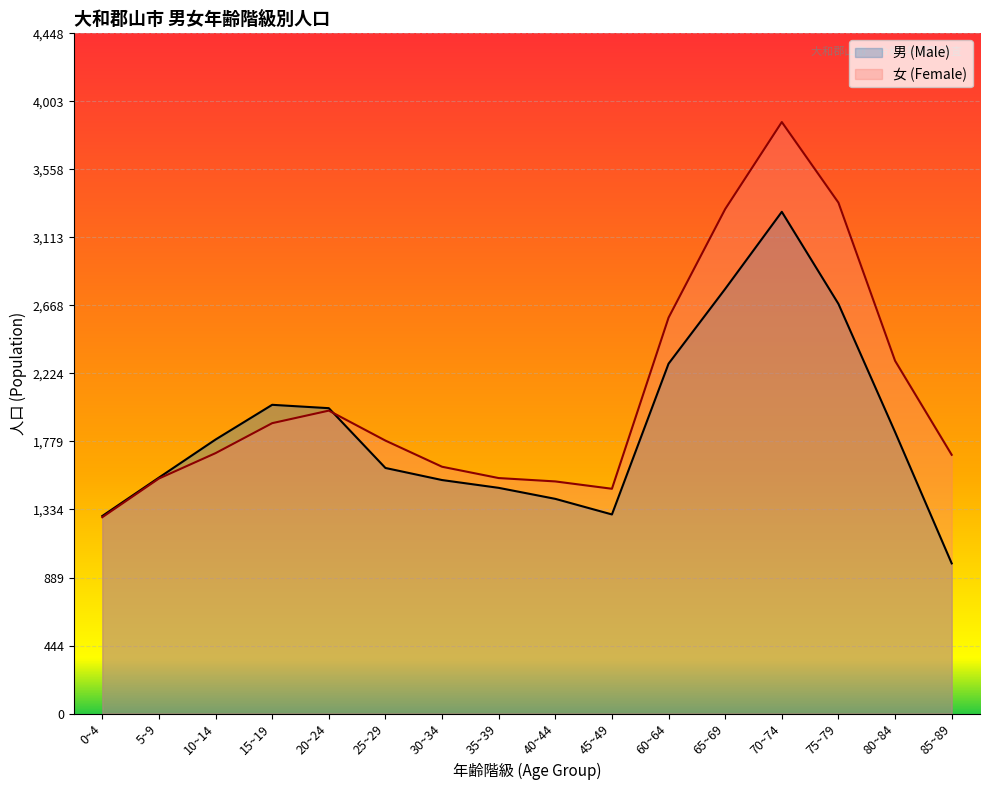

True or false: 女 (Female) and 男 (Male) cross at least once.

True